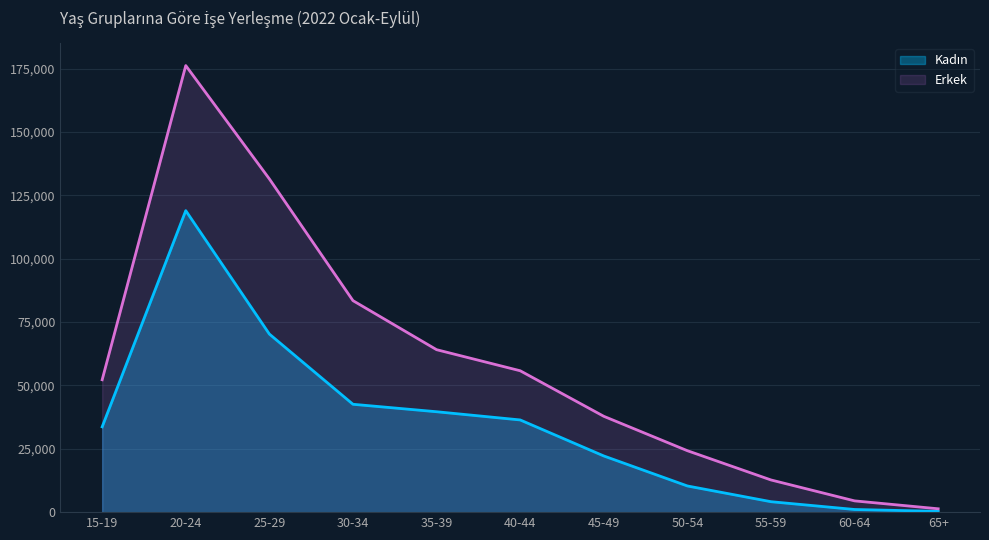

Read the Kadın value at 60-64.

1047